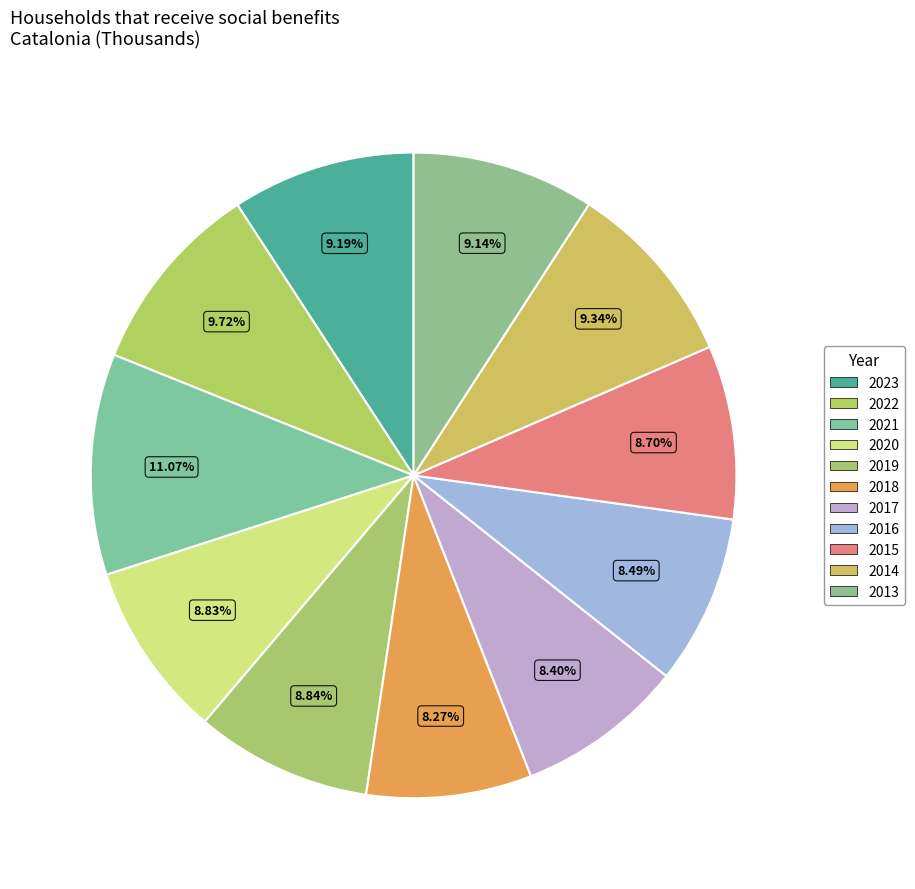

Rank the categories by value from lowest to highest.

2018, 2017, 2016, 2015, 2020, 2019, 2013, 2023, 2014, 2022, 2021